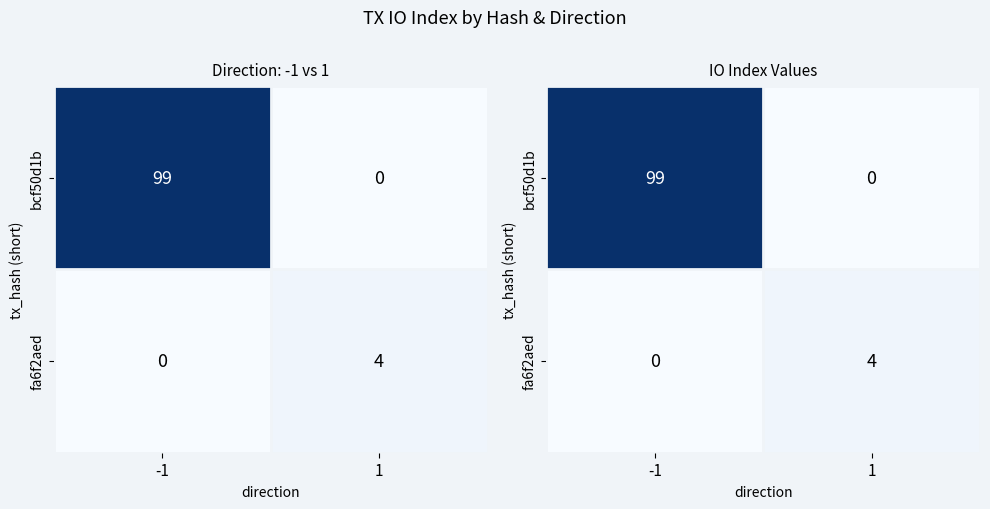

At 1, list the series in order from largest to smallest.

fa6f2aed, bcf50d1b